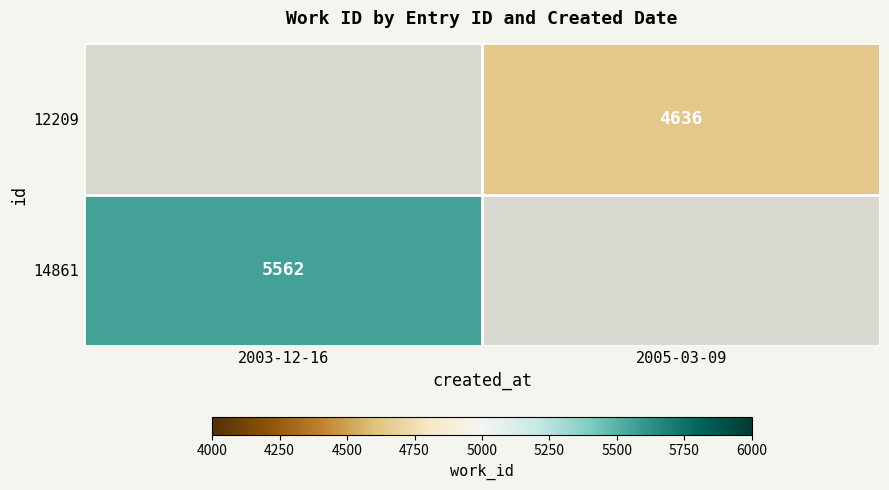

Which label corresponds to the largest value in the chart?

2003-12-16